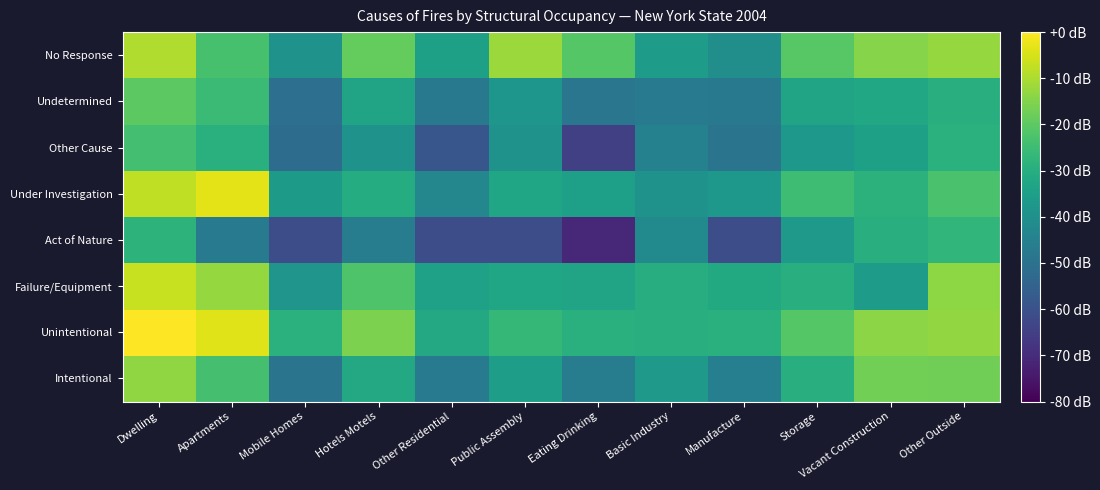

At which category is the sum across all series the highest?

Dwelling